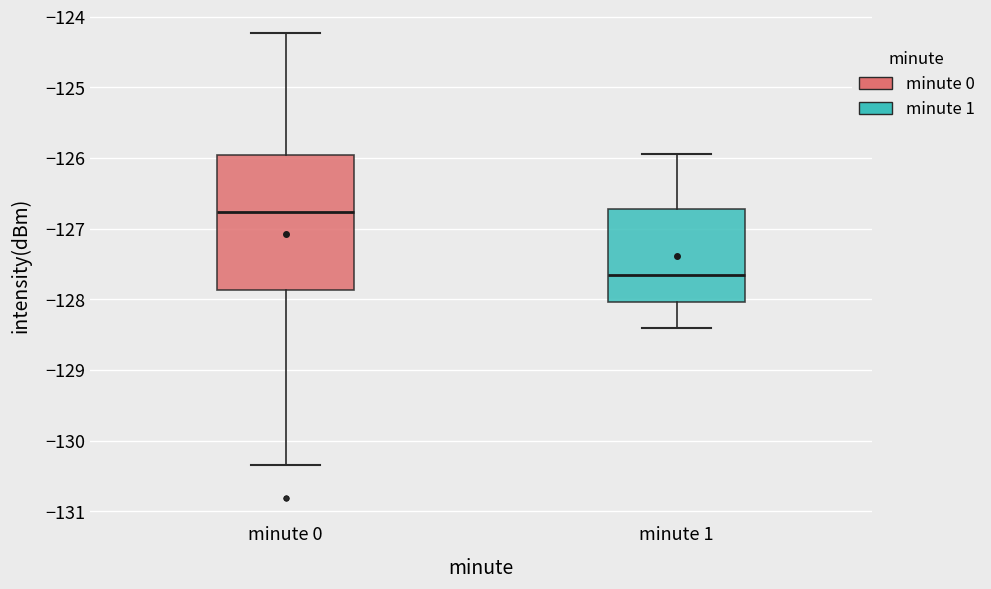

Reading left to right, read every box against the y-axis: the position of its median line, the range the box covers, and the ends of its whiskers. The values are not printed on the chart, so give them approximately, as read against the axis.

minute 0: median -126.8, box -127.9 to -126.0, whiskers -130.3 to -124.2
minute 1: median -127.6, box -128.0 to -126.7, whiskers -128.4 to -125.9